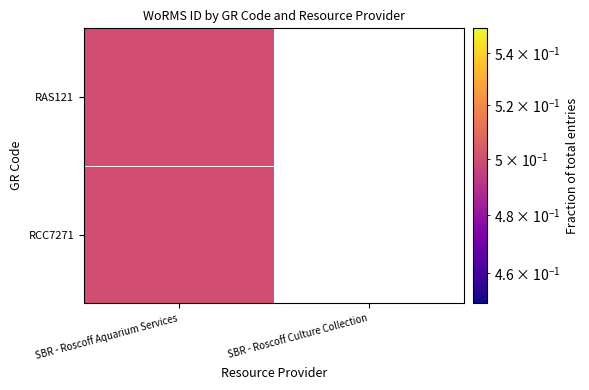

At SBR - Roscoff Culture Collection, list the series in order from smallest to largest.

RAS121, RCC7271